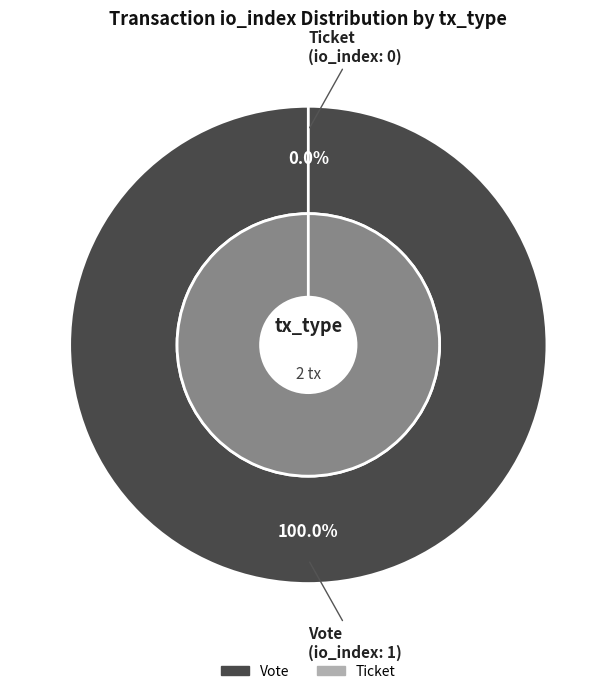

Is the sum of Ticket and Vote greater than half?

Yes